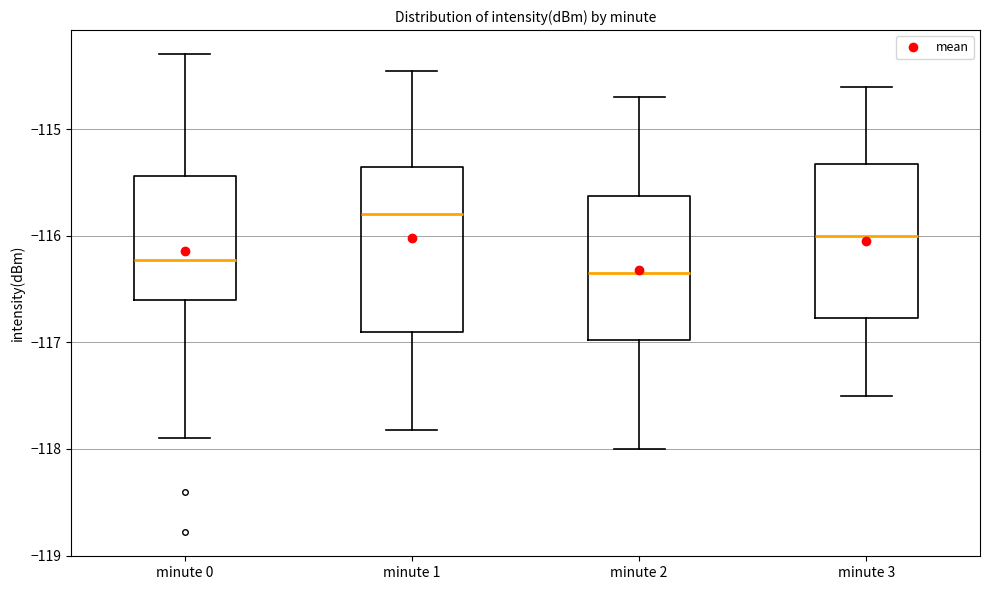

Where does the lower whisker of the box for minute 0 end on the y-axis? The values are not printed on the chart, so give them approximately, as read against the axis.

-117.9